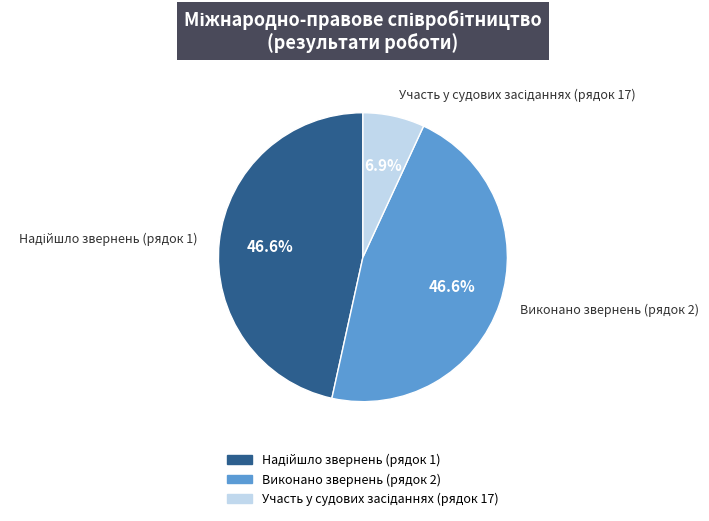

Does any single category account for the majority?

No